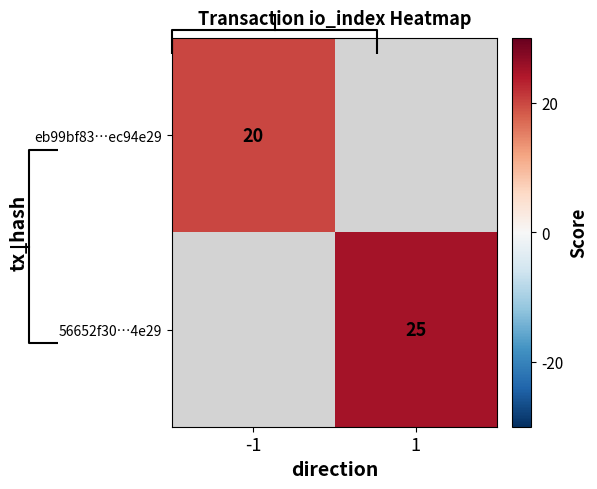

How many distinct data groups are displayed?

2